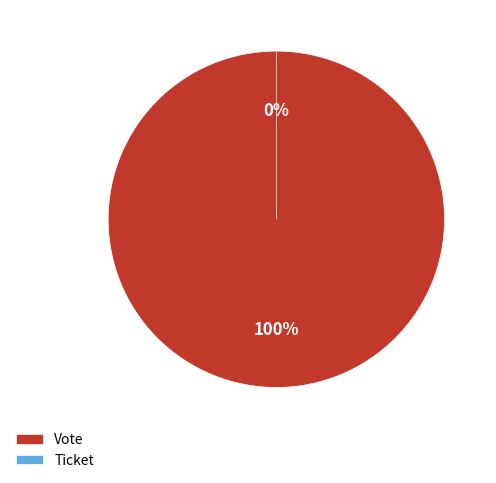

Is it true that Ticket is 0% of the pie?

True